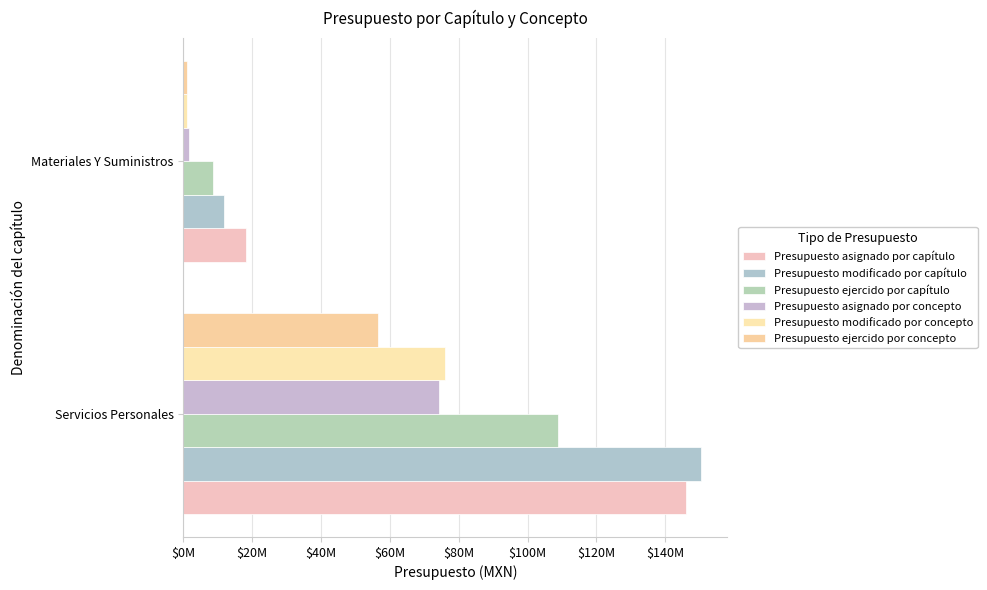

How many data points does each series have?

2